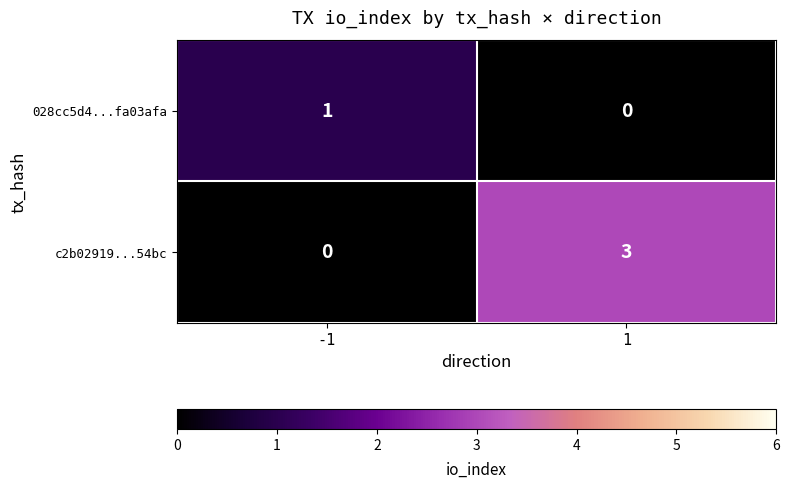

At 1, list the series in order from smallest to largest.

028cc5d4...fa03afa, c2b02919...54bc